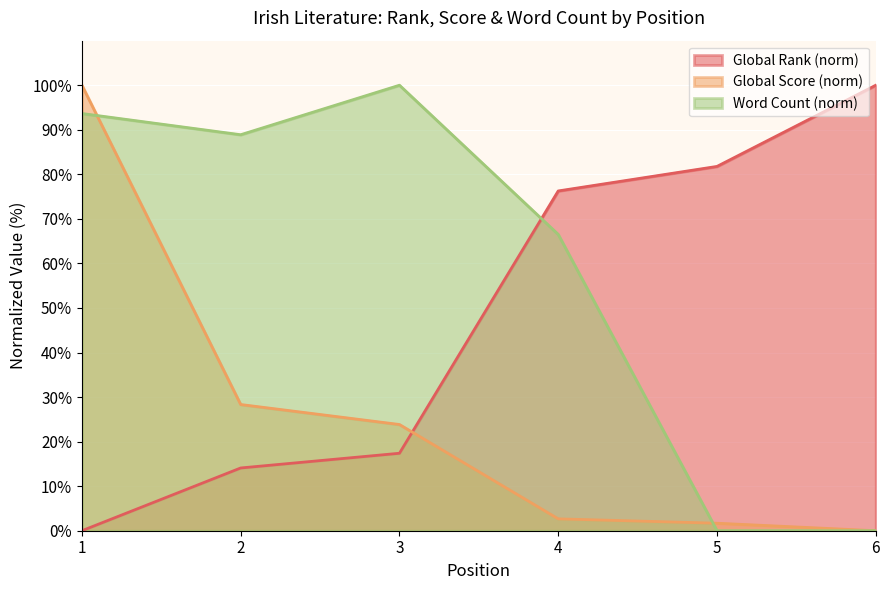

Is the value of Global Rank at 6 greater than the value of Word Count at 1?

Yes